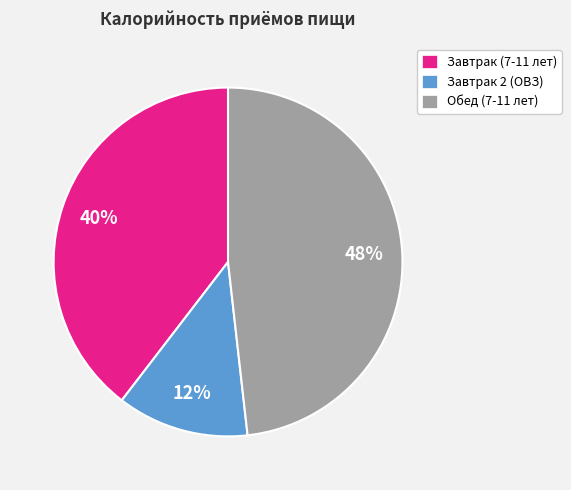

What percentage is the Завтрак 2 (ОВЗ) slice, to the nearest percent?

12%